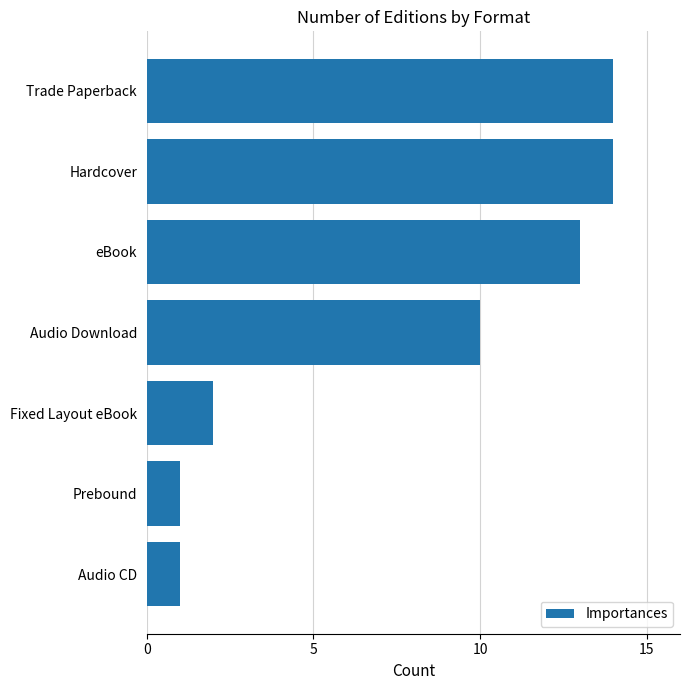

What is the sum of all values?

55